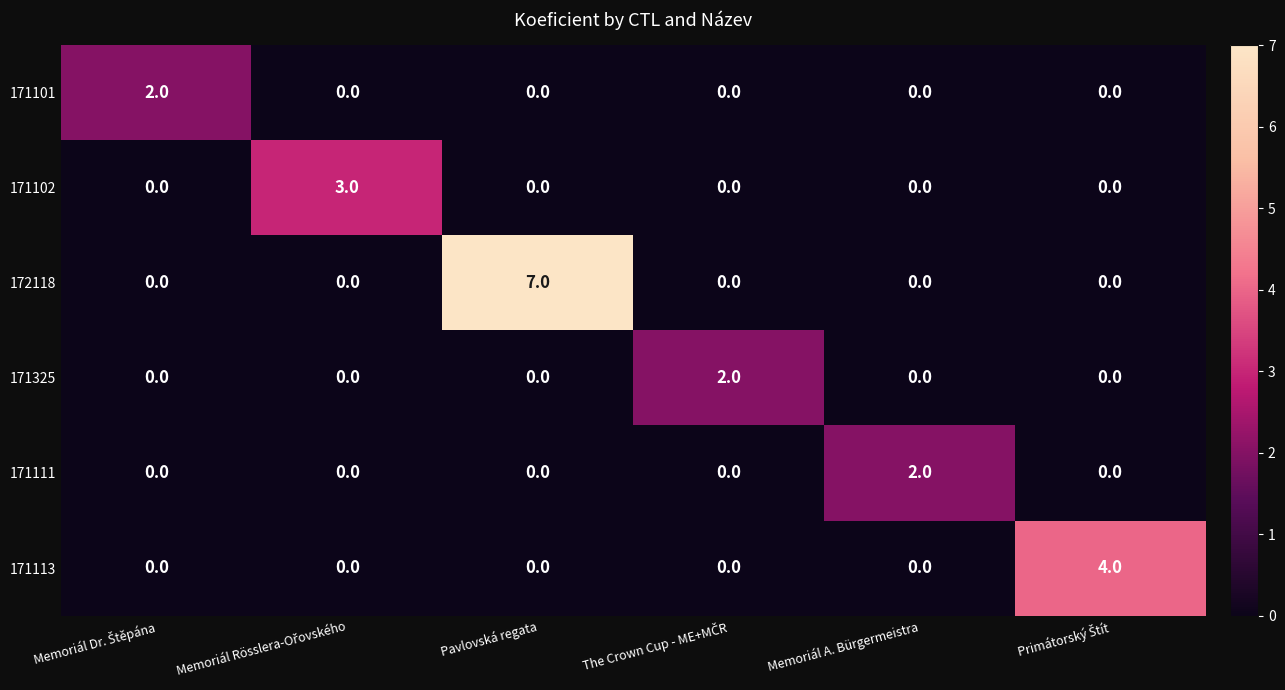

What is the sum of all 171102 values?

3